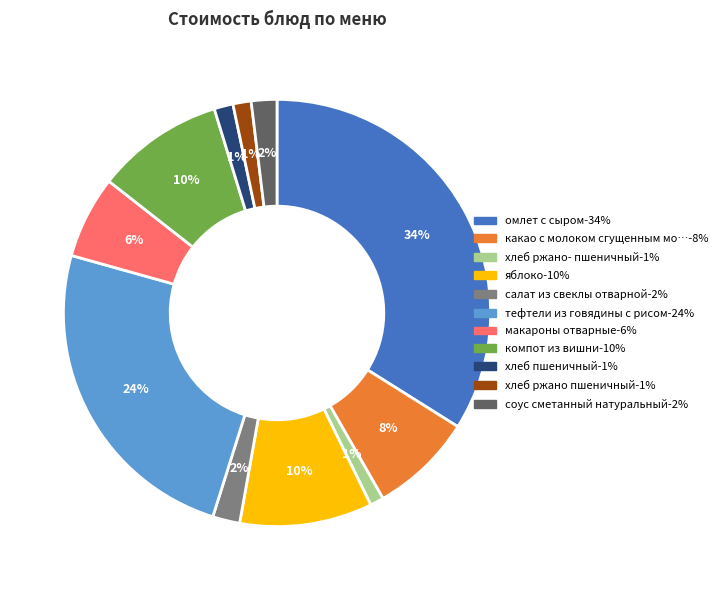

Does any single category account for the majority?

No